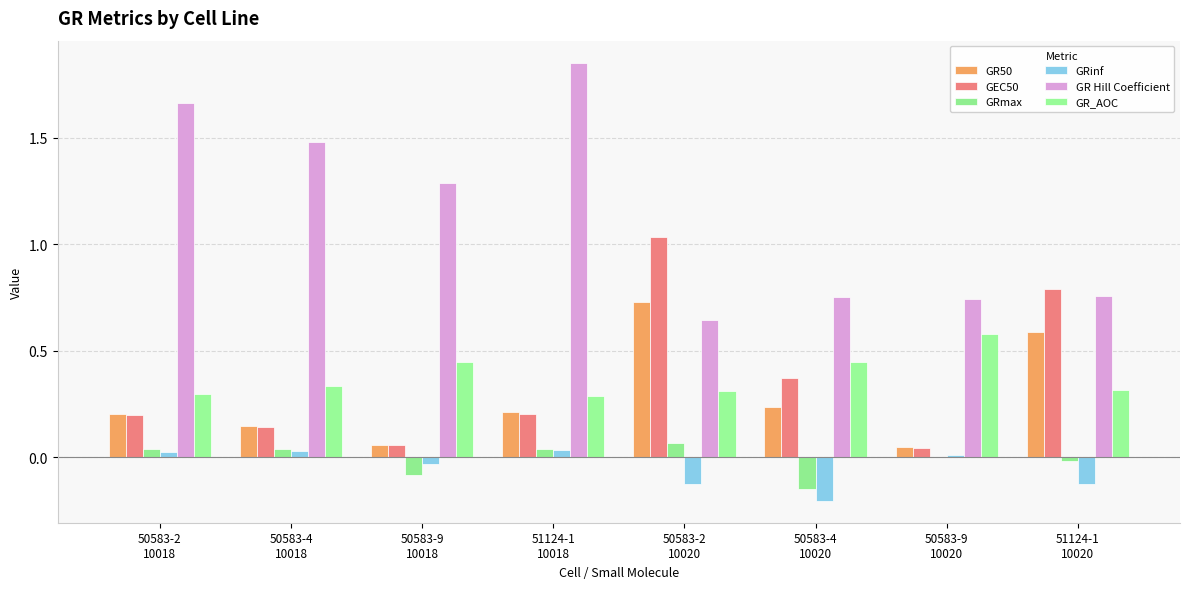

Is it true that GRmax equals 0.1 at 50583-2
10020?

True